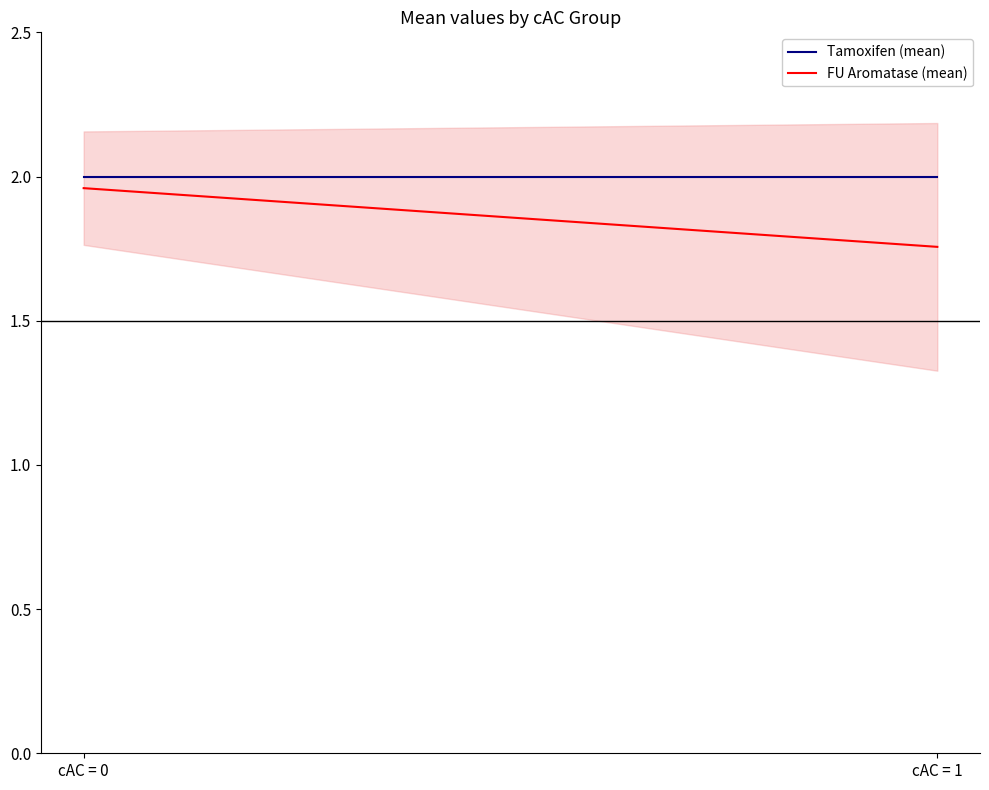

Which has a higher value, cAC = 1 or cAC = 0?

cAC = 1